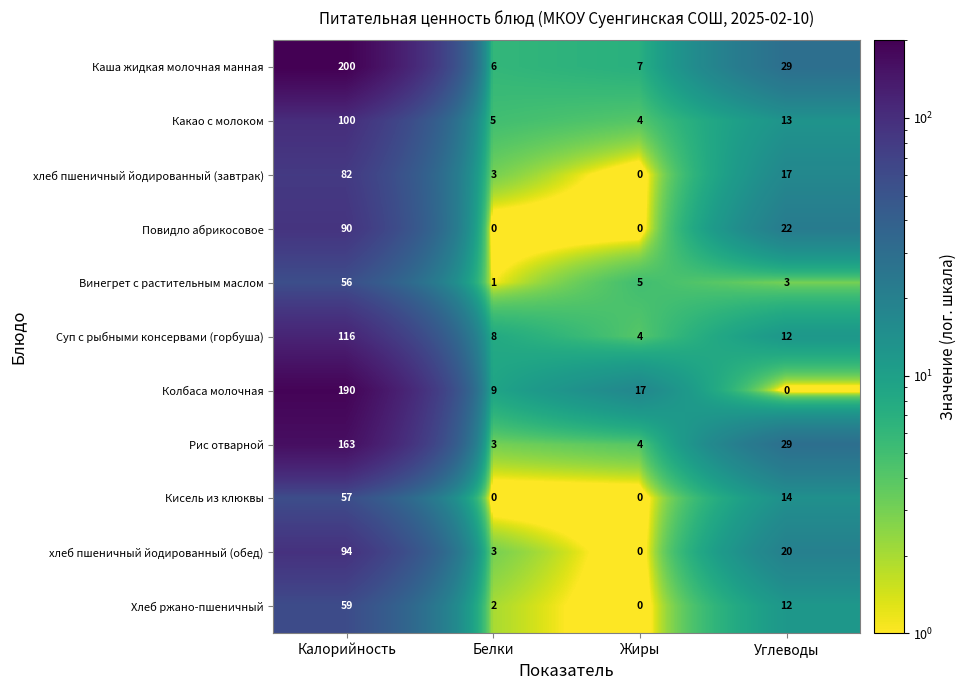

Between Калорийность and Углеводы, which series saw the biggest shift?

Колбаса молочная